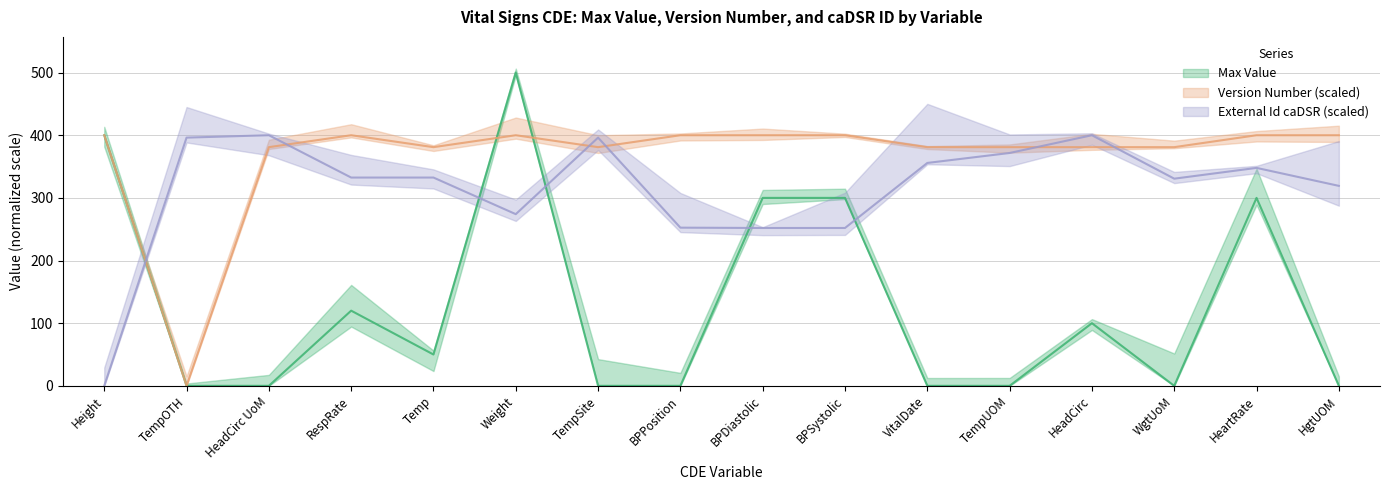

True or false: Max Value and Version Number intersect in this chart.

True